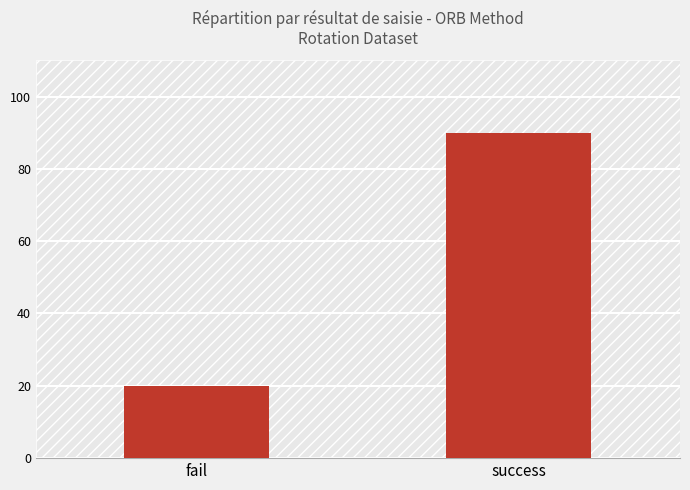

List the labels in order of value, smallest first.

fail, success